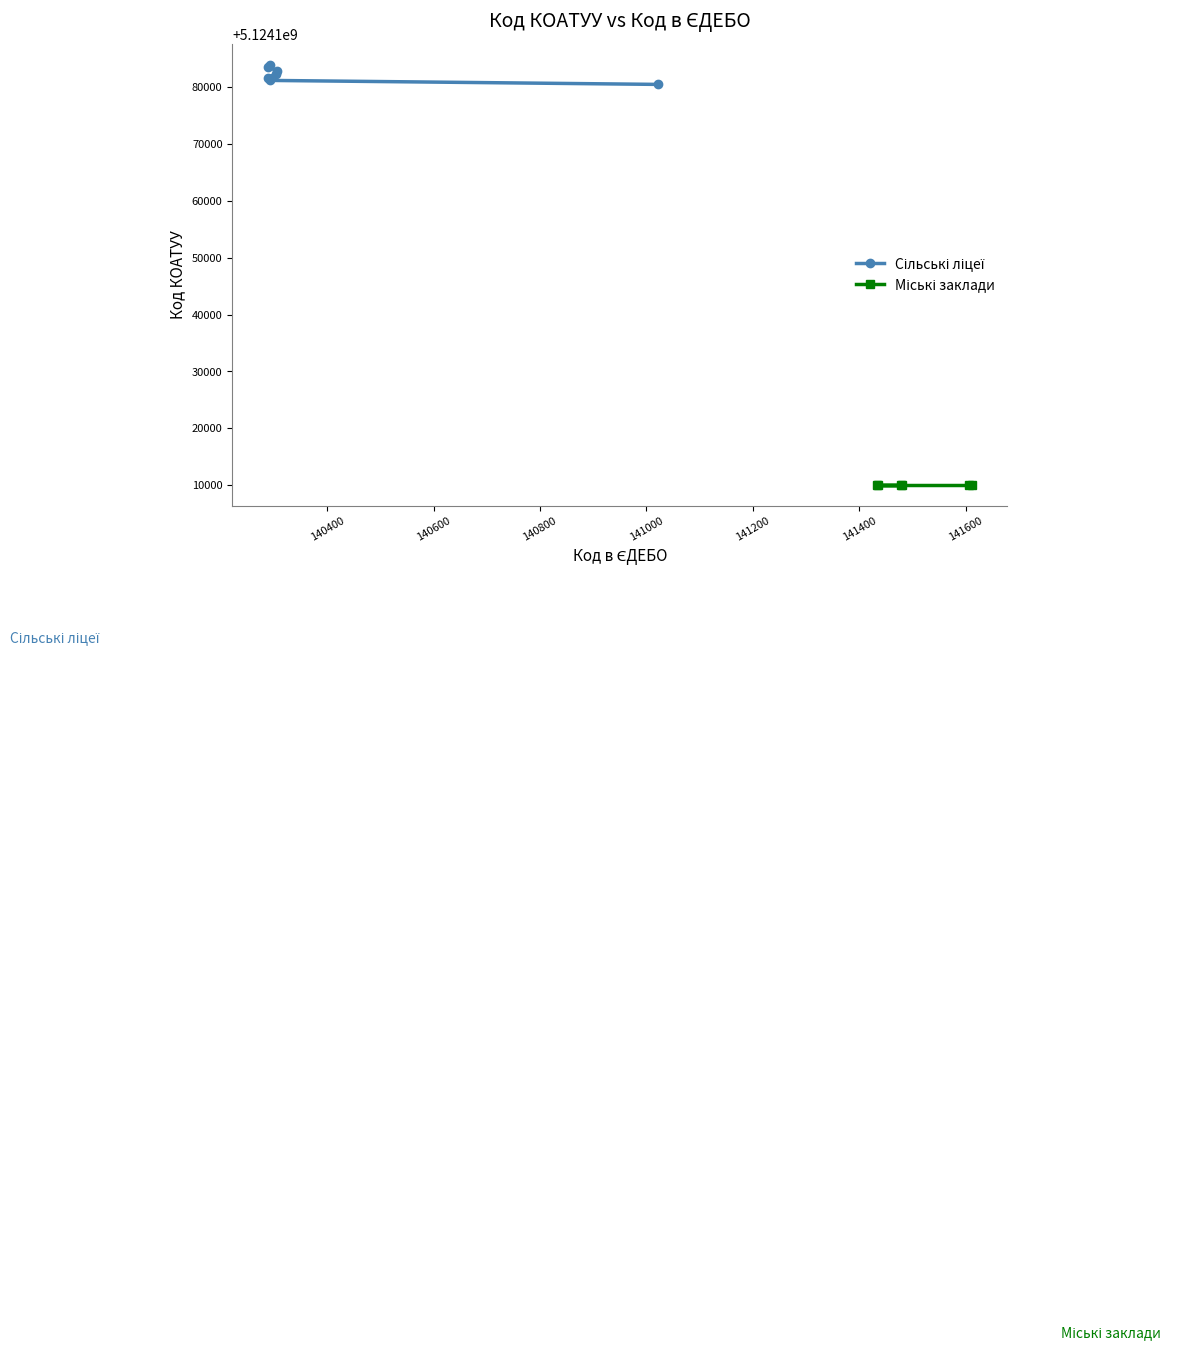

What is the label of the 3rd point from the right?

141434